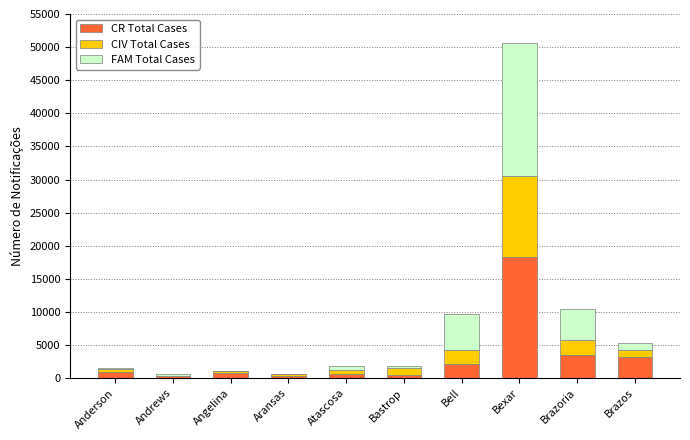

At which category is the sum across all series the highest?

Bexar